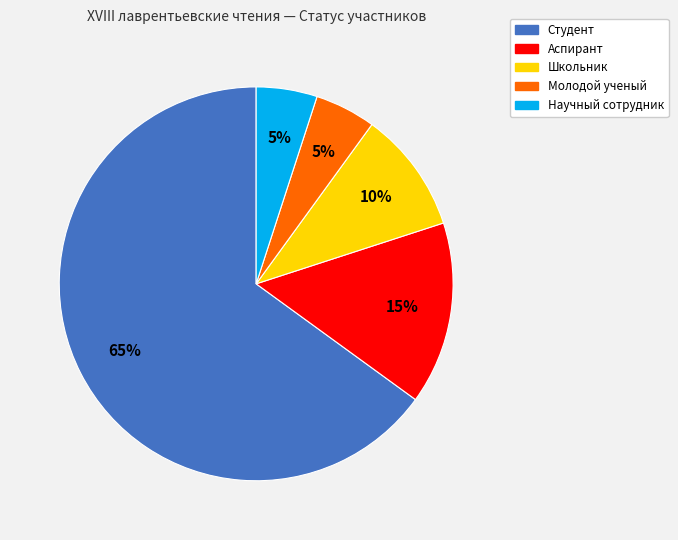

True or false: Научный сотрудник accounts for 5% of the total.

True